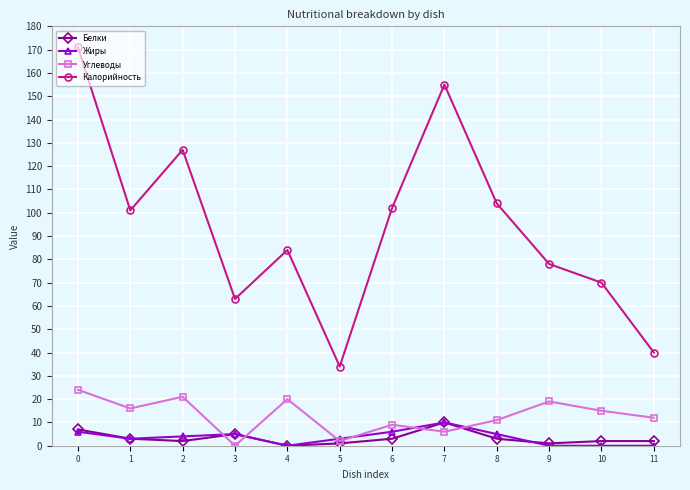

Between 3 and 5, which series saw the biggest shift?

Калорийность